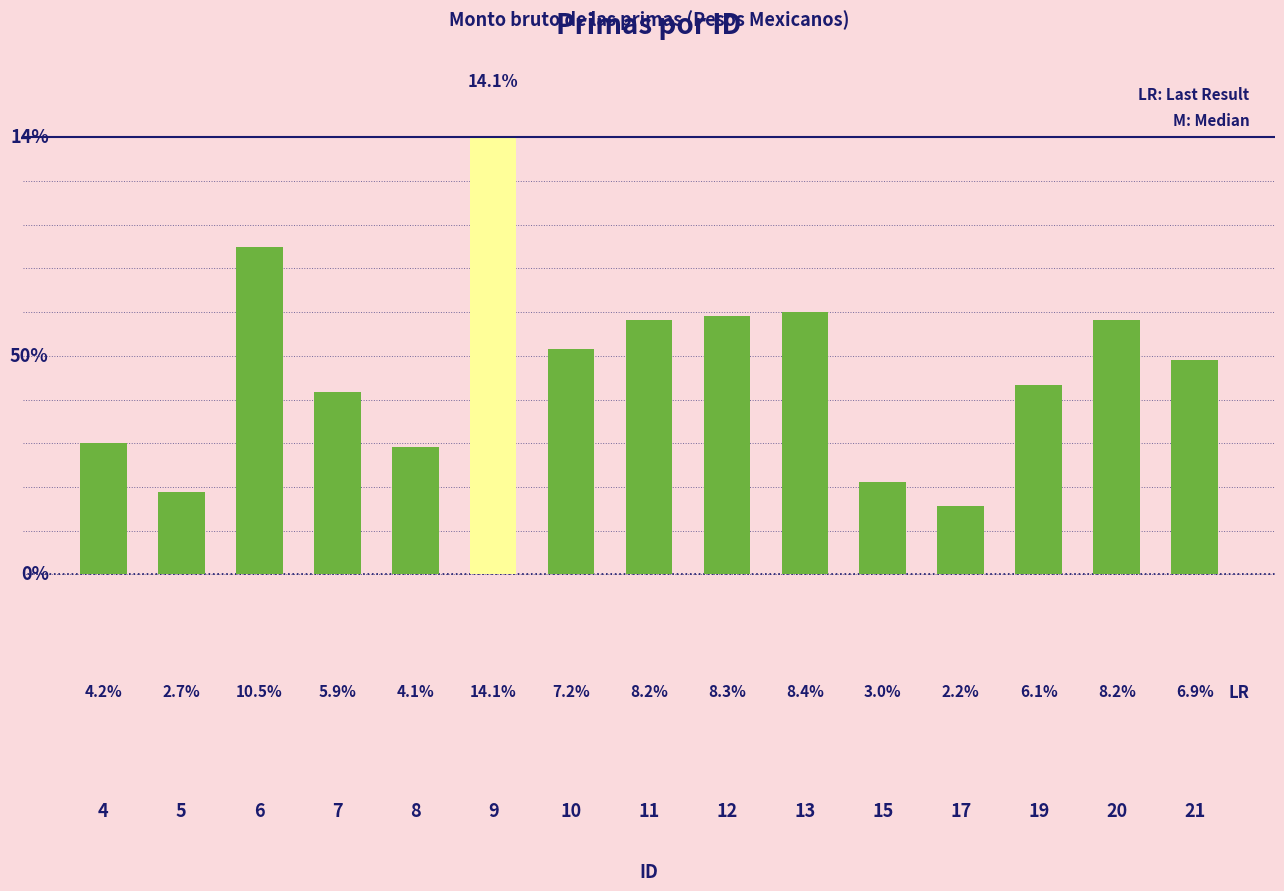

What is the change in value from 4 to 8?

-0.1